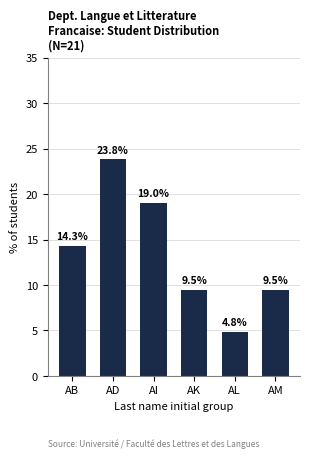

Reading left to right, extract all data points from this chart.

AB=14.3	AD=23.8	AI=19.0	AK=9.5	AL=4.8	AM=9.5